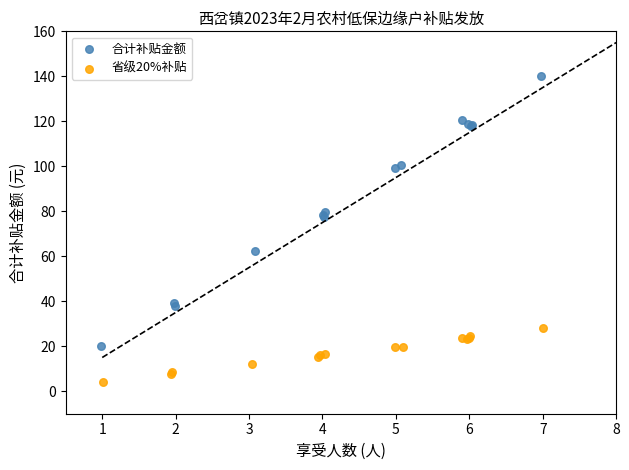

Which series reaches the maximum Y coordinate?

合计补贴金额